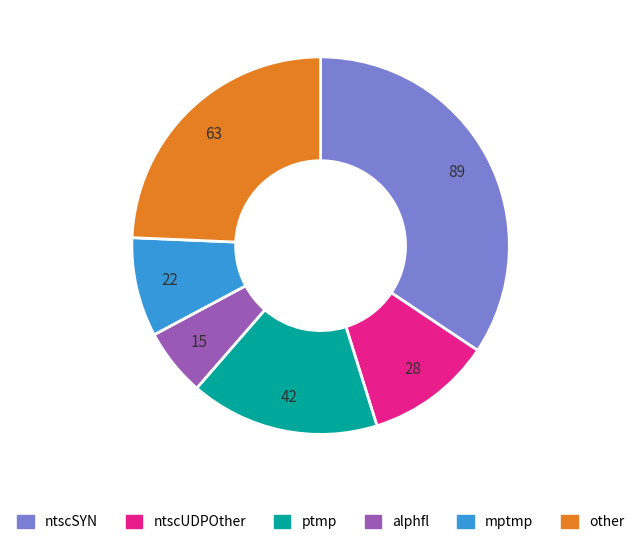

Which category has the smallest portion of the pie?

alphfl